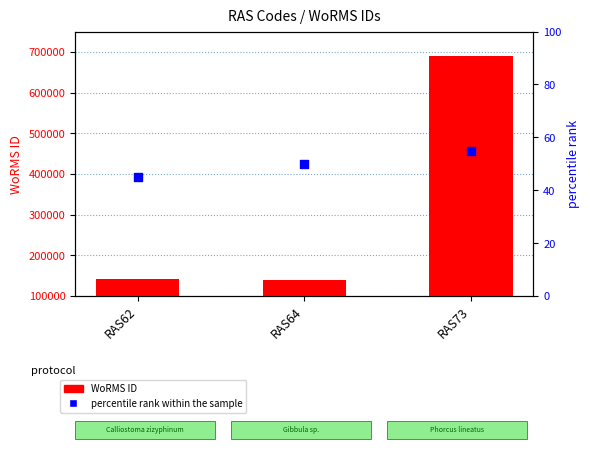

Which series reaches the maximum Y coordinate?

WoRMS ID